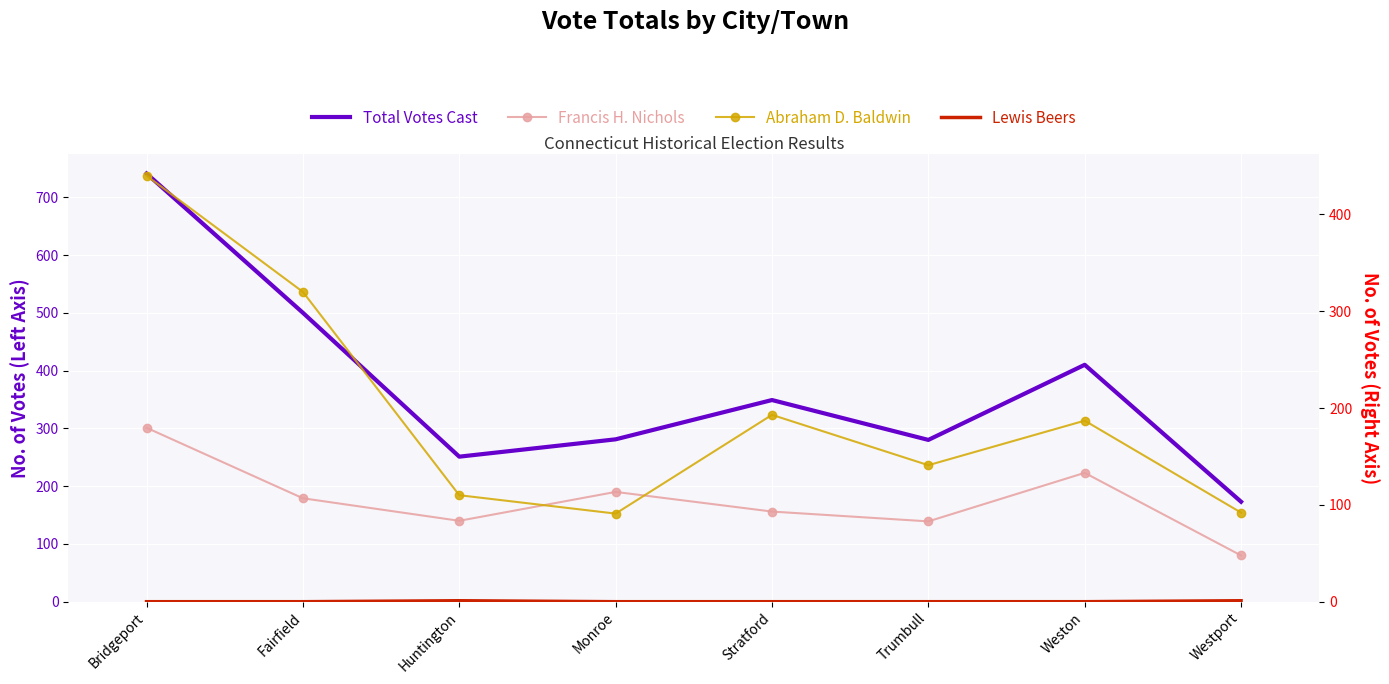

What is the sum of all Lewis Beers values?

2